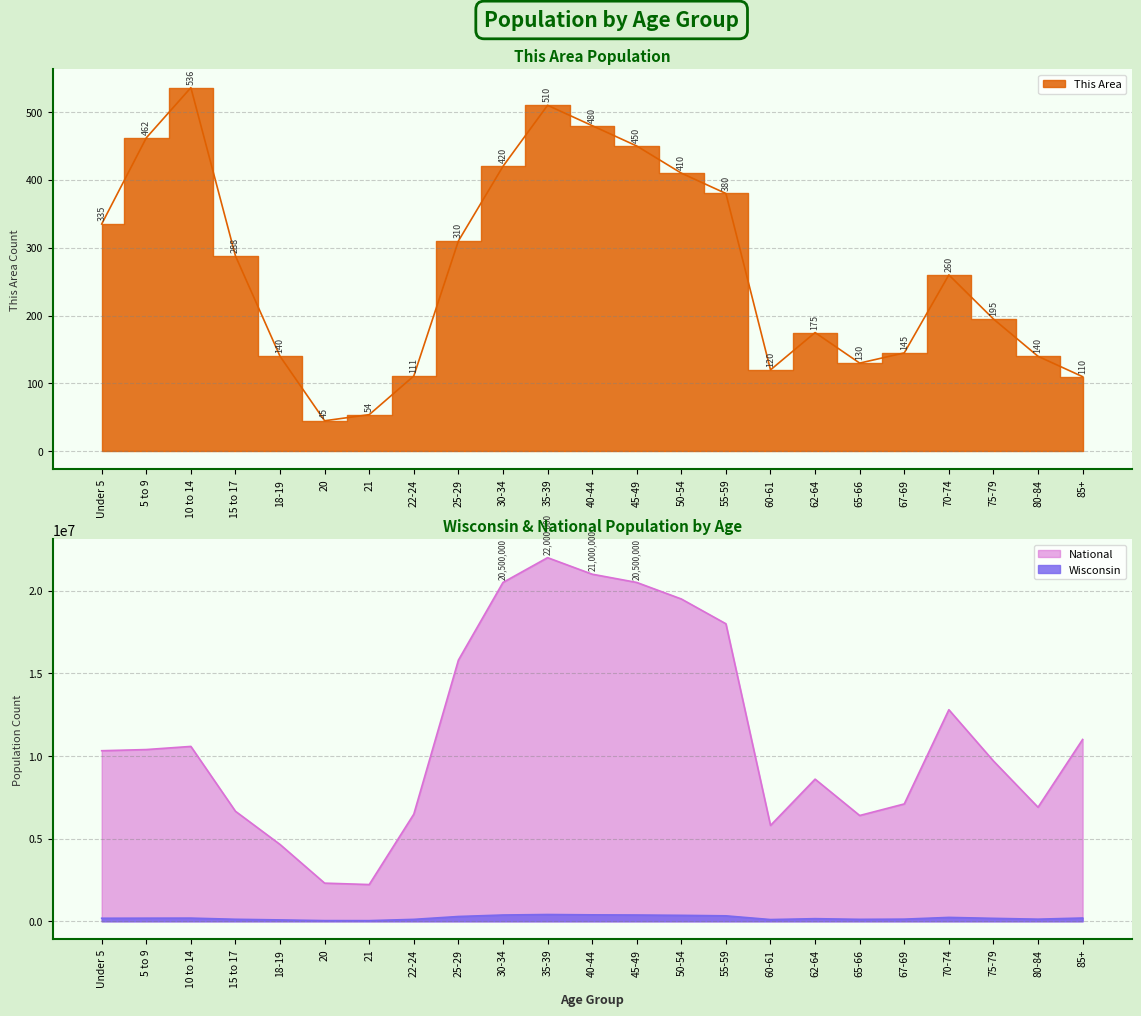

What is the minimum value for National?

2223198